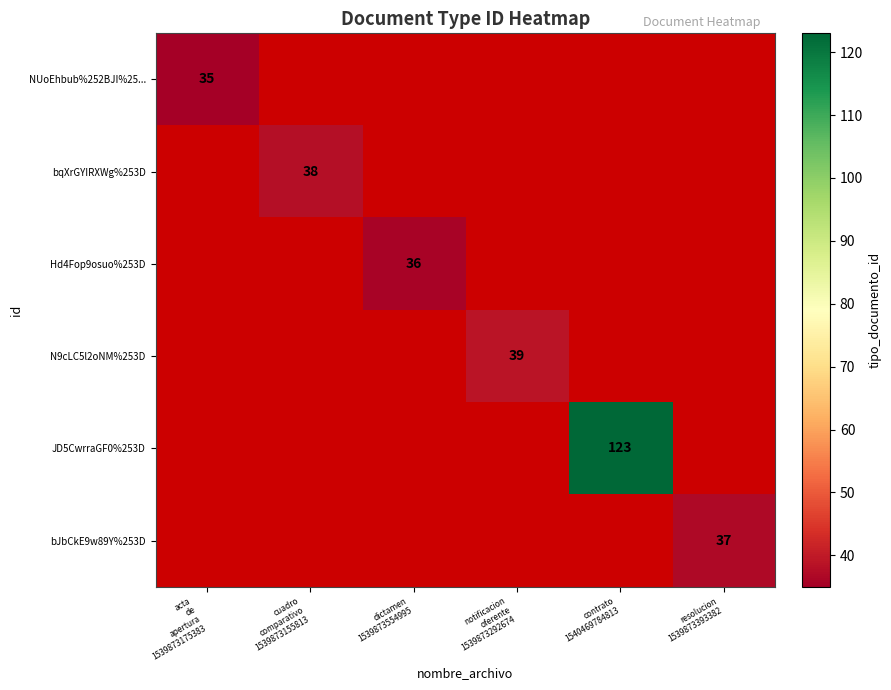

True or false: N9cLC5l2oNM%253D has a value of 11.8 at notificacion oferente 1539873292674.

False